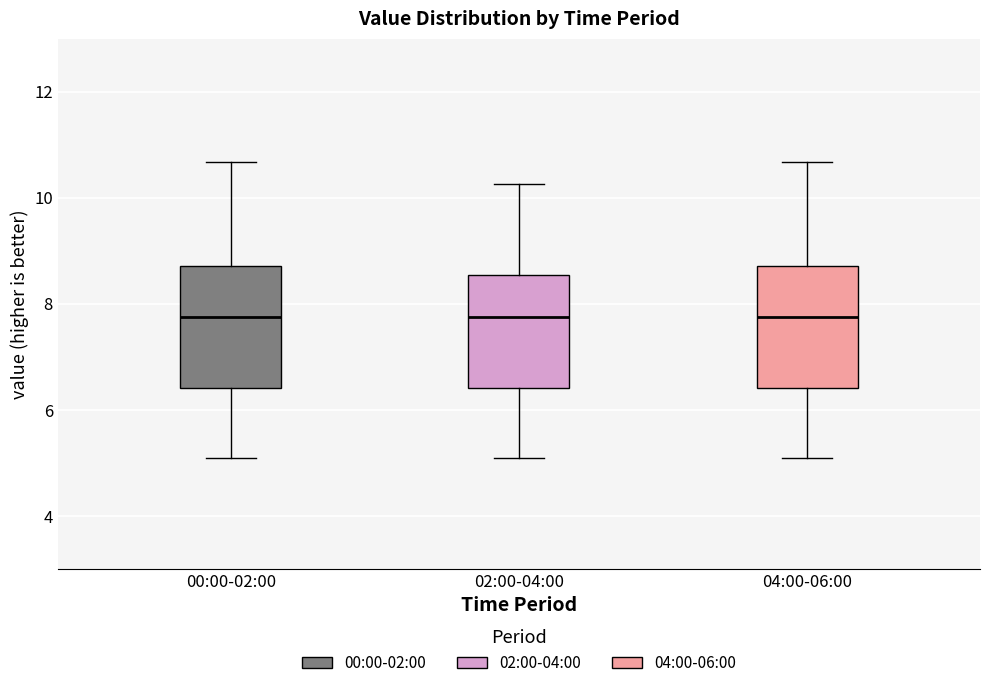

Where does the median line of the box for 04:00-06:00 sit on the y-axis? The values are not printed on the chart, so give them approximately, as read against the axis.

7.8